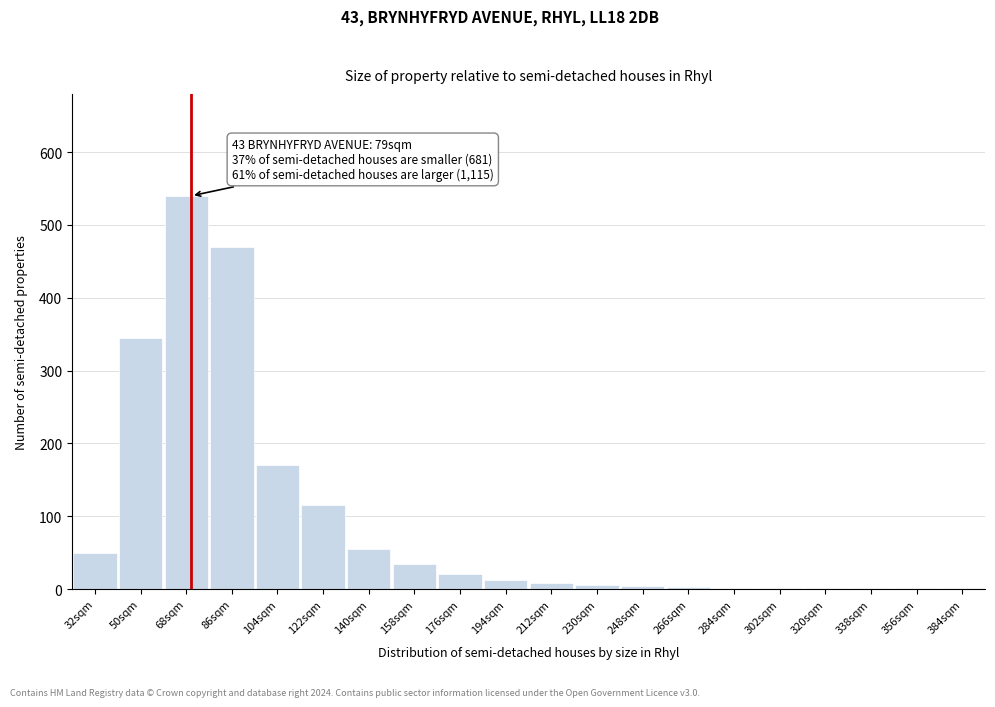

What is the sum of all values?

1841